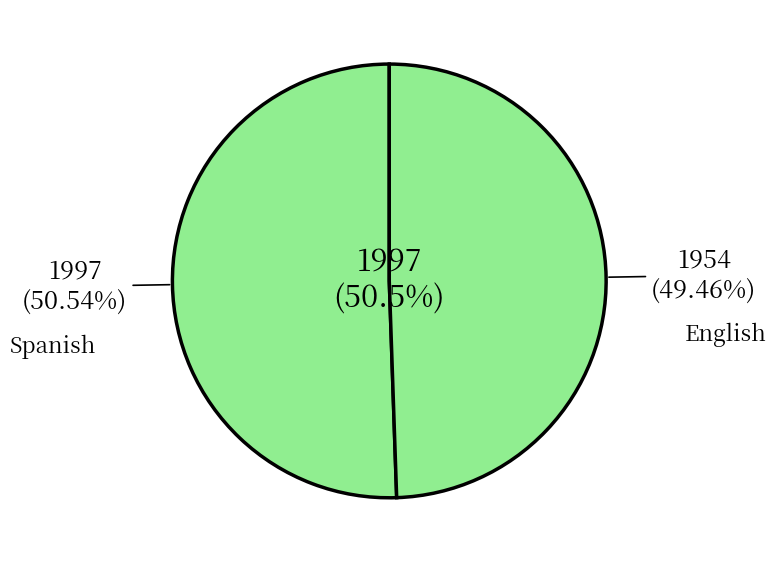

To the nearest percent, what is the average slice percentage?

50%